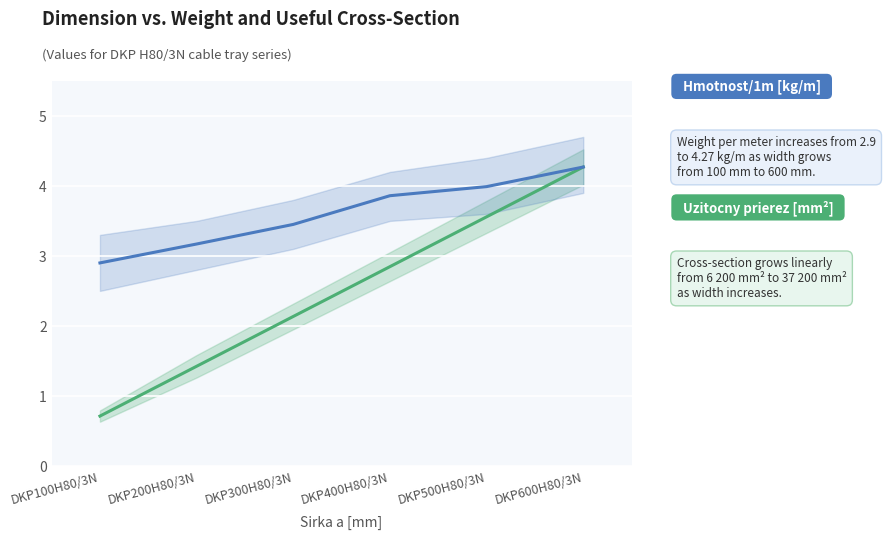

How many data points in Uzitocny prierez [mm²] (scaled) are above 2?

4